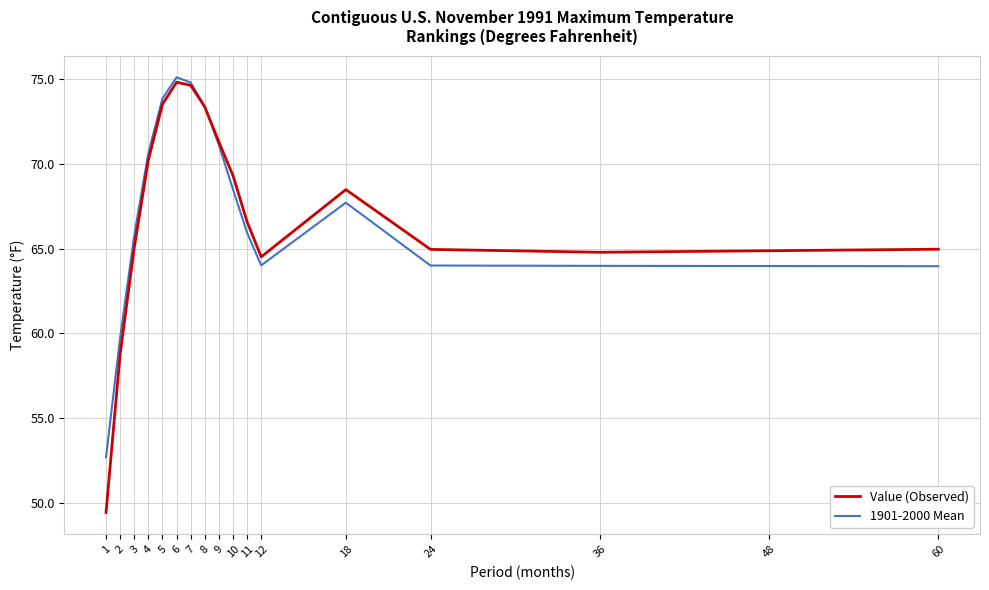

What is the spread (max minus min) of values at 6?

0.3